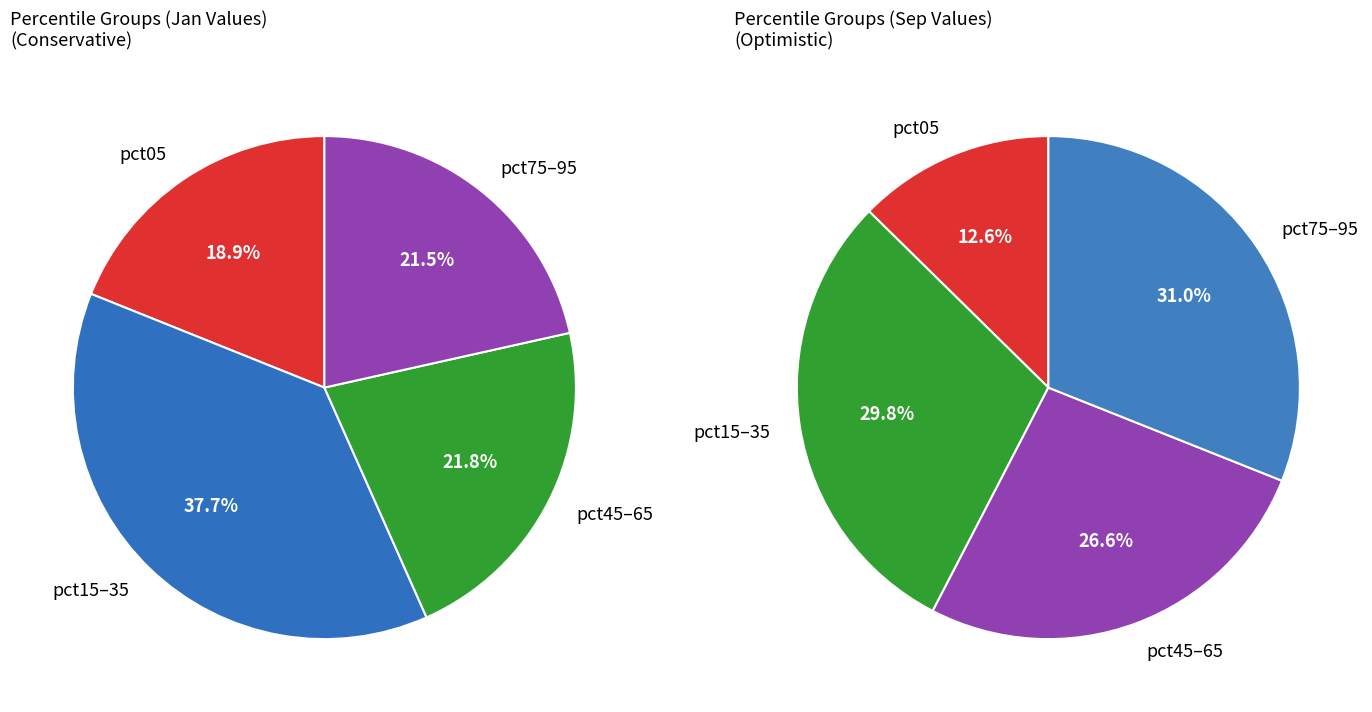

The 5 slice represents 21% of the pie. True or false?

False